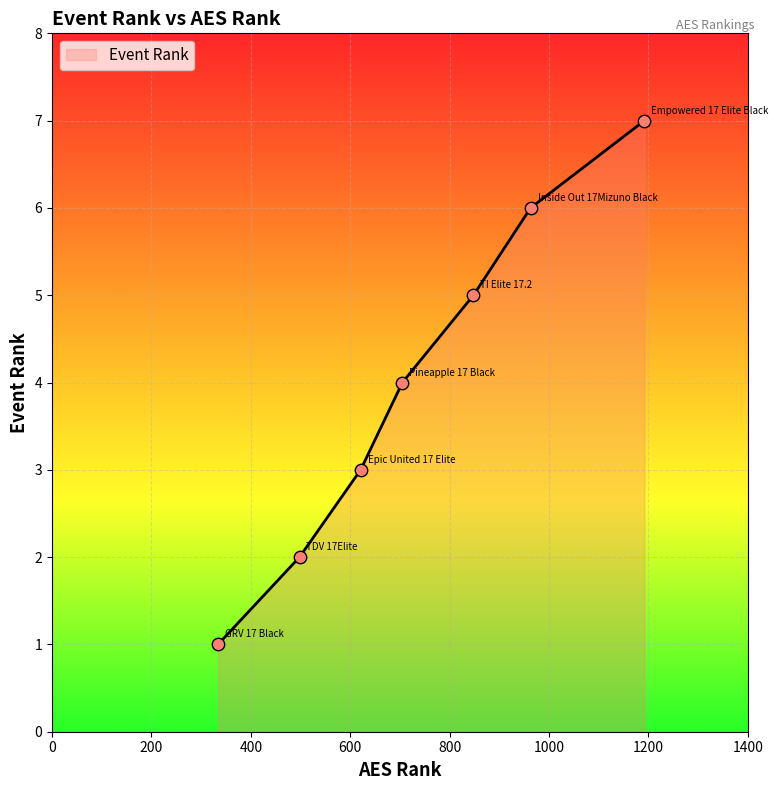

True or false: the data has more than 1 interior local peaks.

False